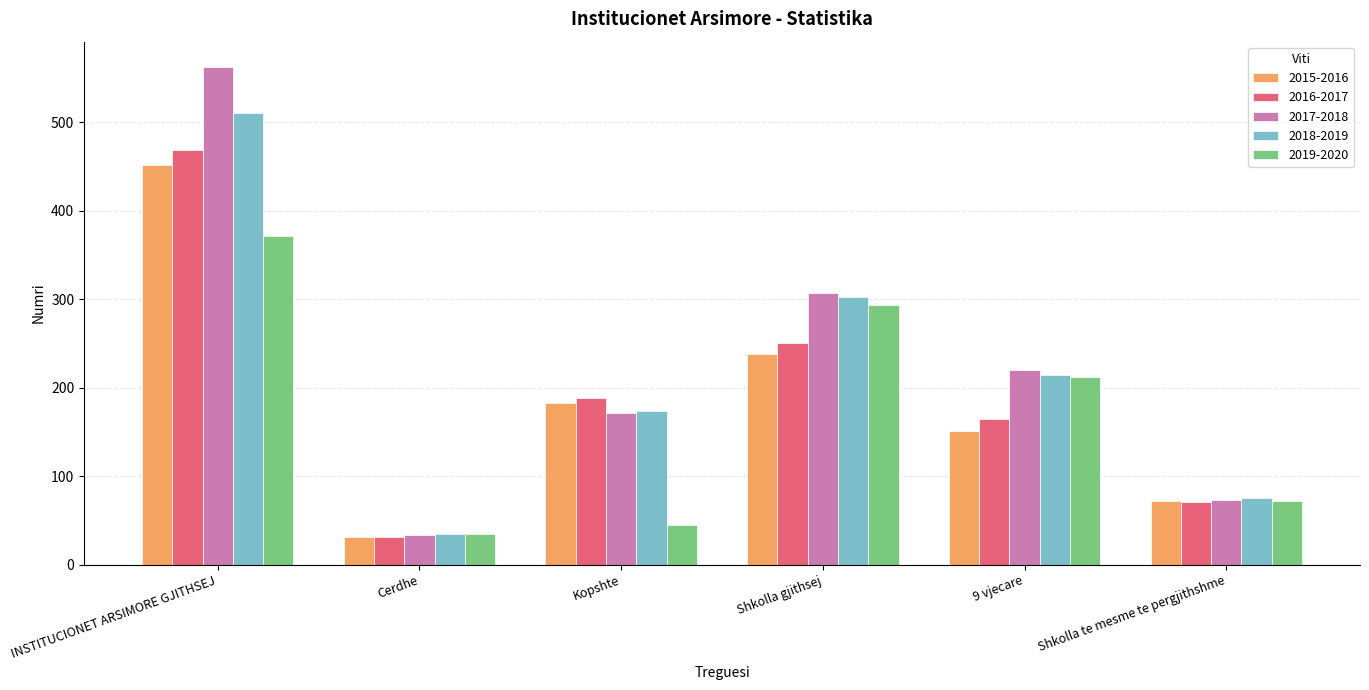

What is the approximate value of 2017-2018 at Shkolla te mesme te pergjithshme?

73